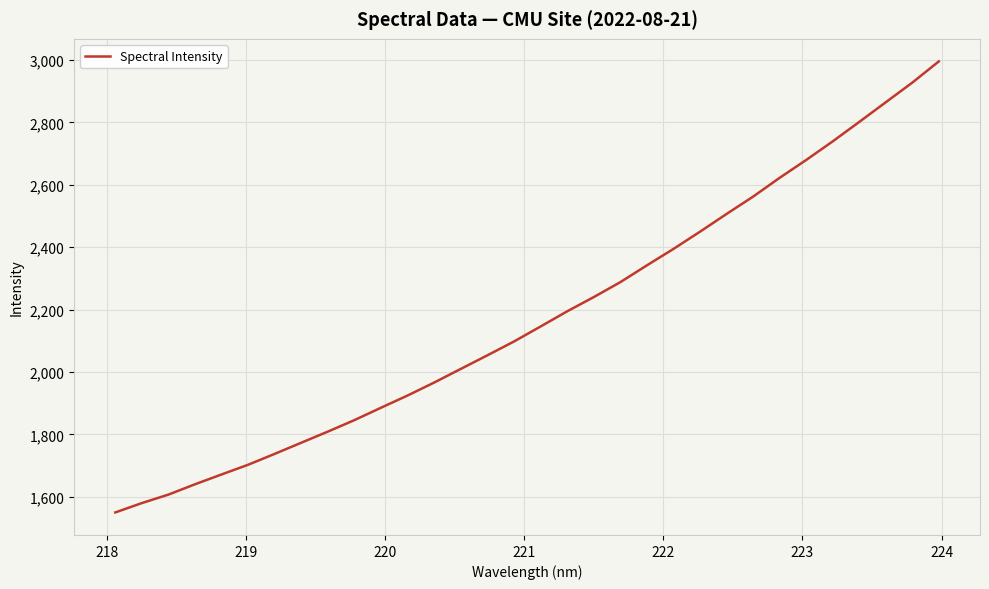

What is the difference between the maximum and minimum values?

1445.3